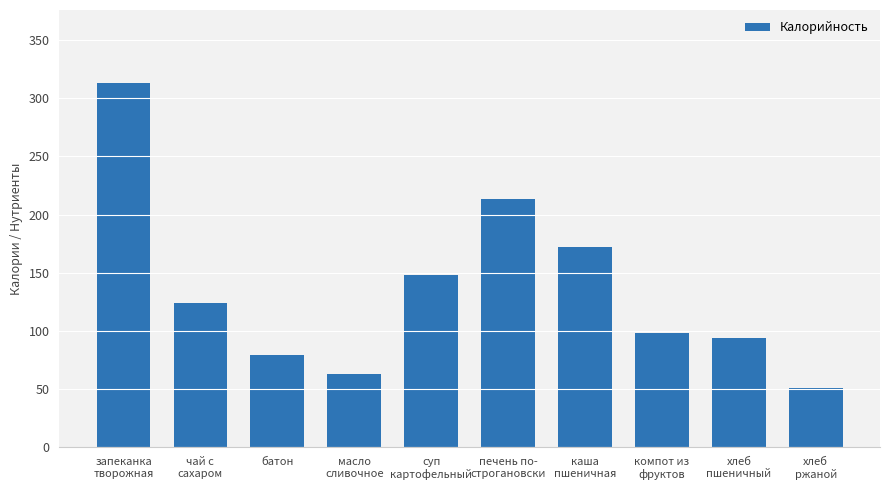

What is the label of the 3rd bar from the left?

батон